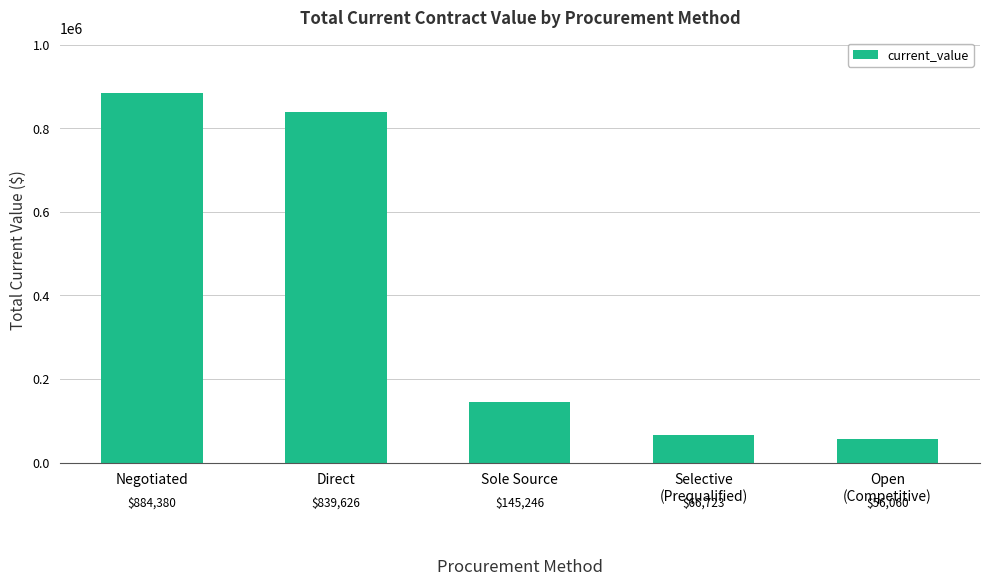

The value at Negotiated is 517588.8. True or false?

False